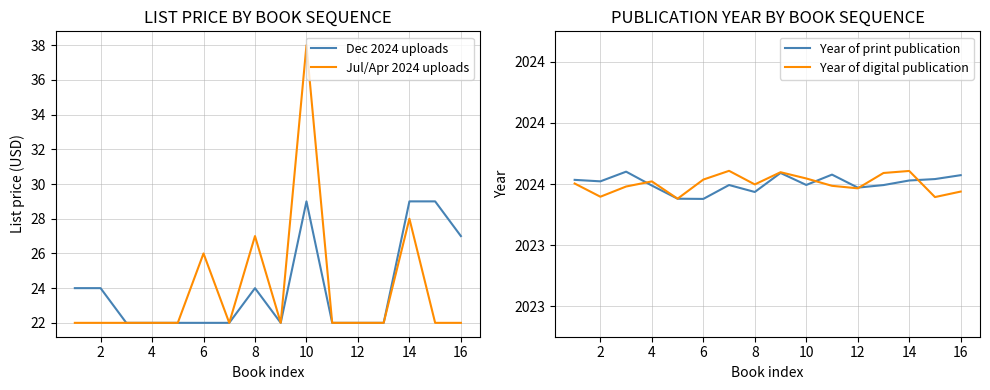

True or false: Year of print publication and Dec 2024 uploads cross at least once.

False